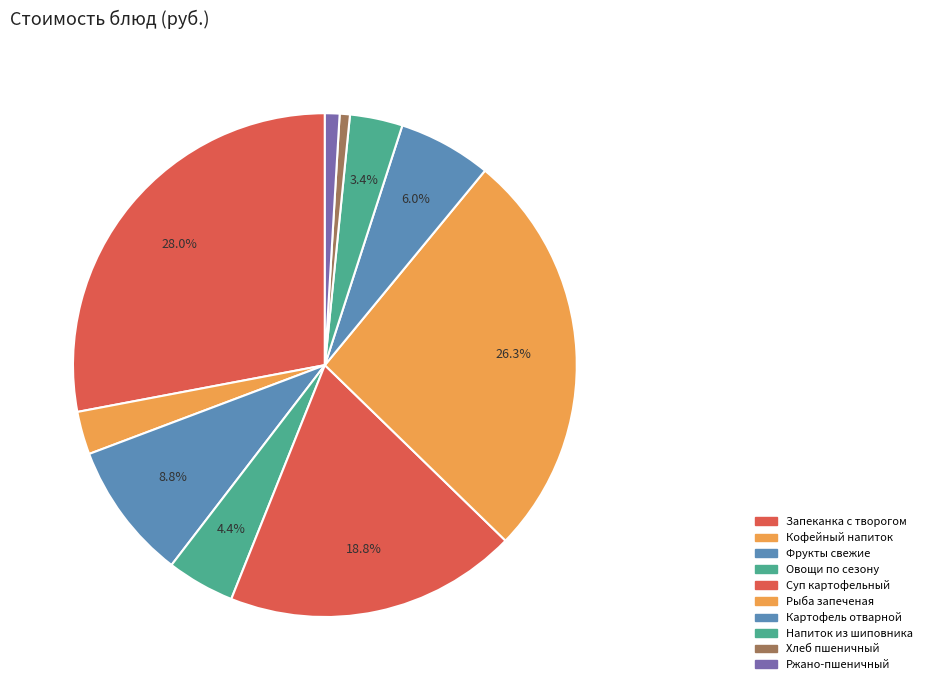

How many slices are in this pie chart?

10